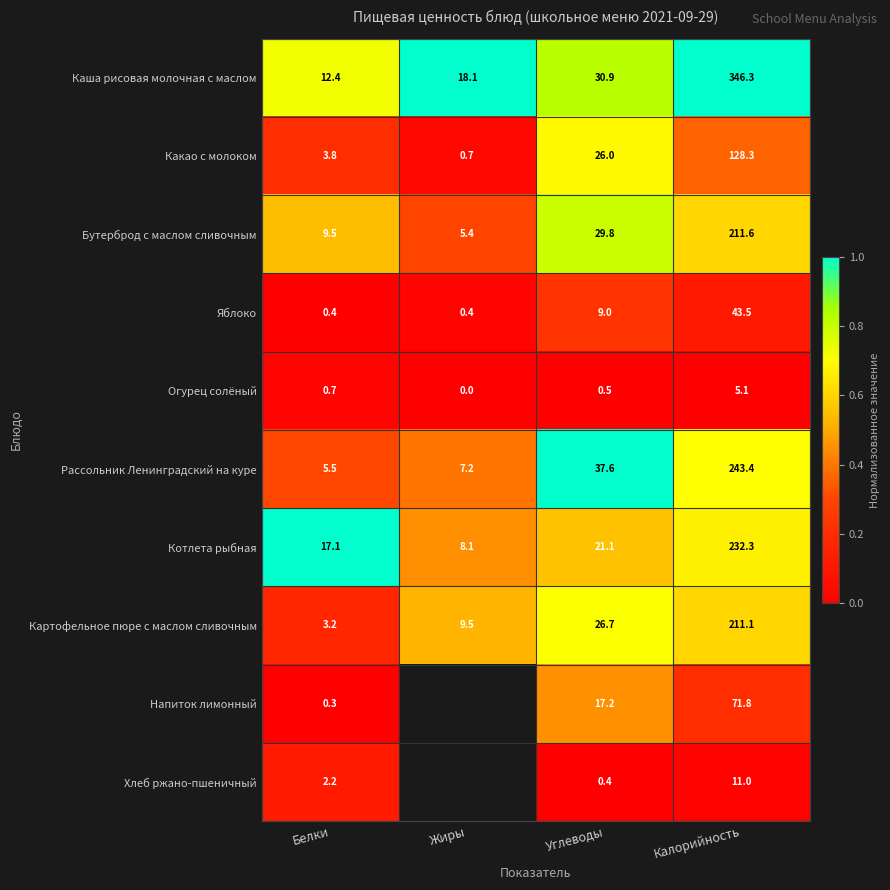

At which label does Котлета рыбная first exceed 21?

Углеводы